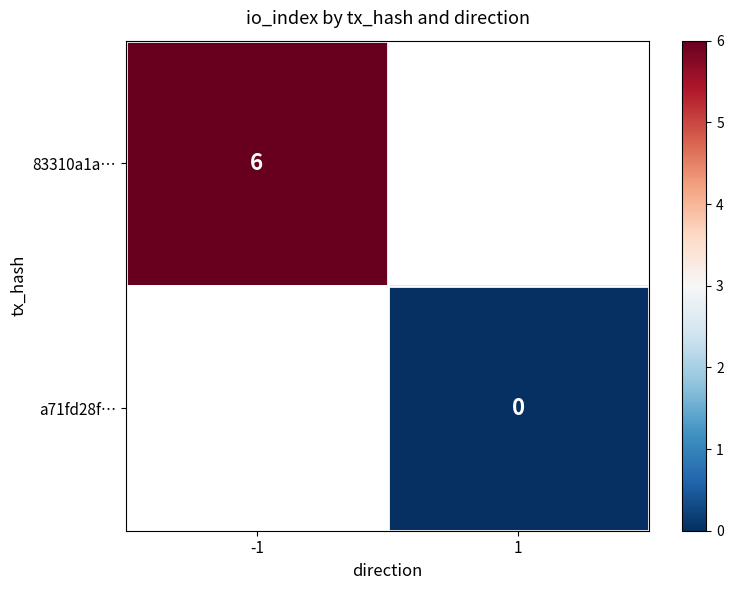

At which category does the chart reach its minimum across all series?

1